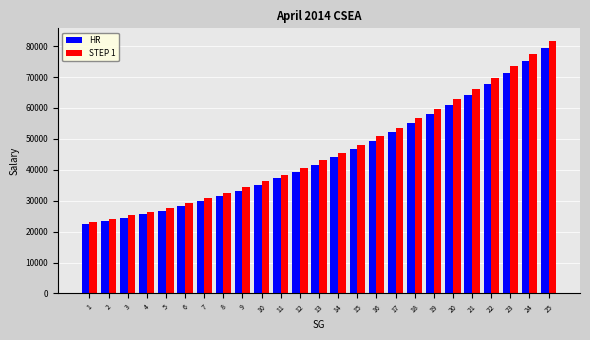

Is it true that HR equals 31547 at 8?

True